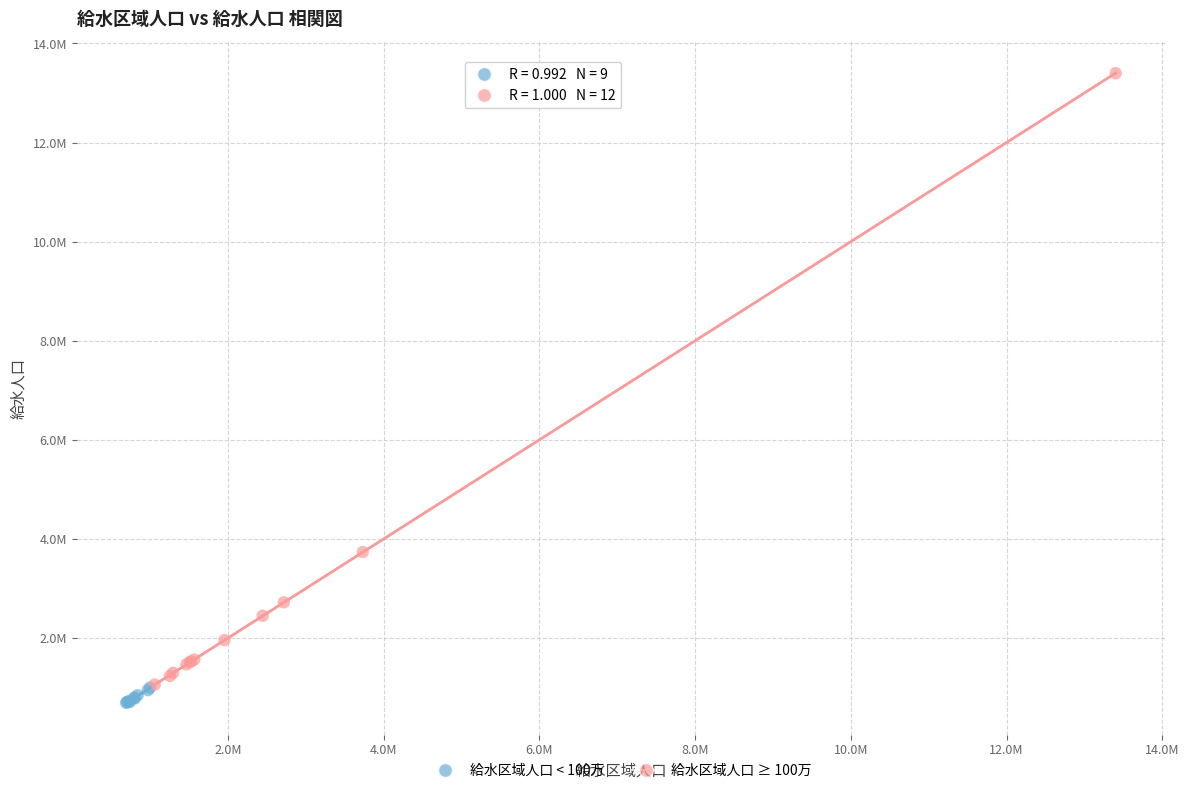

What are all the series names shown in the legend?

給水区域人口 < 100万, 給水区域人口 ≥ 100万